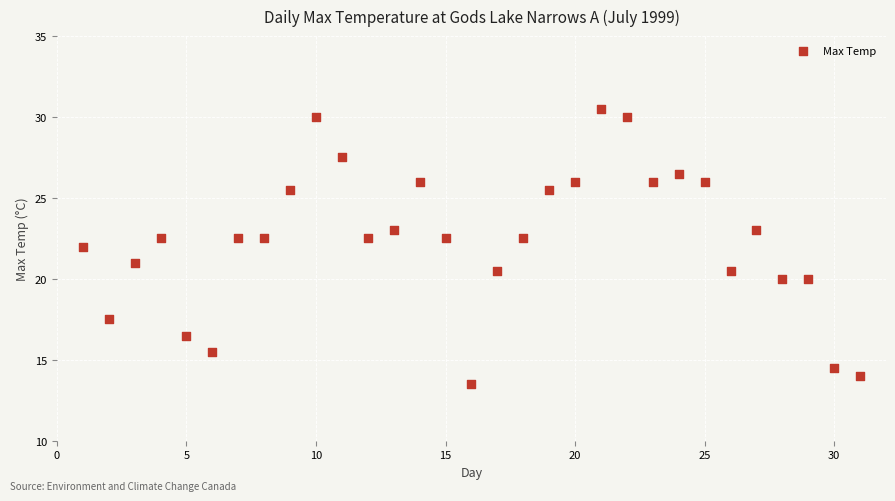

What is the range of Y values (max minus min)?

17.0